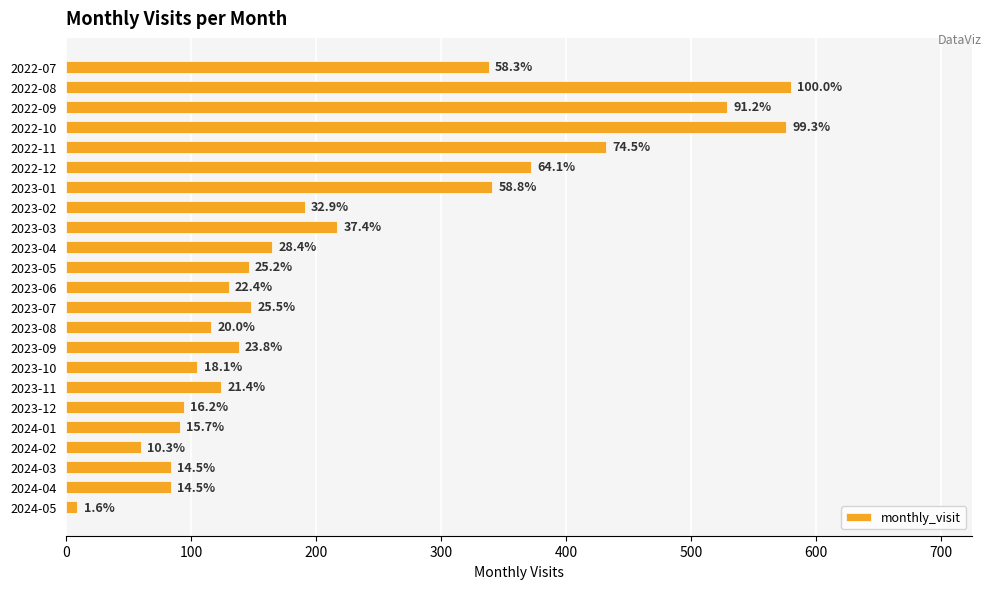

Which label corresponds to the largest value in the chart?

2022-08